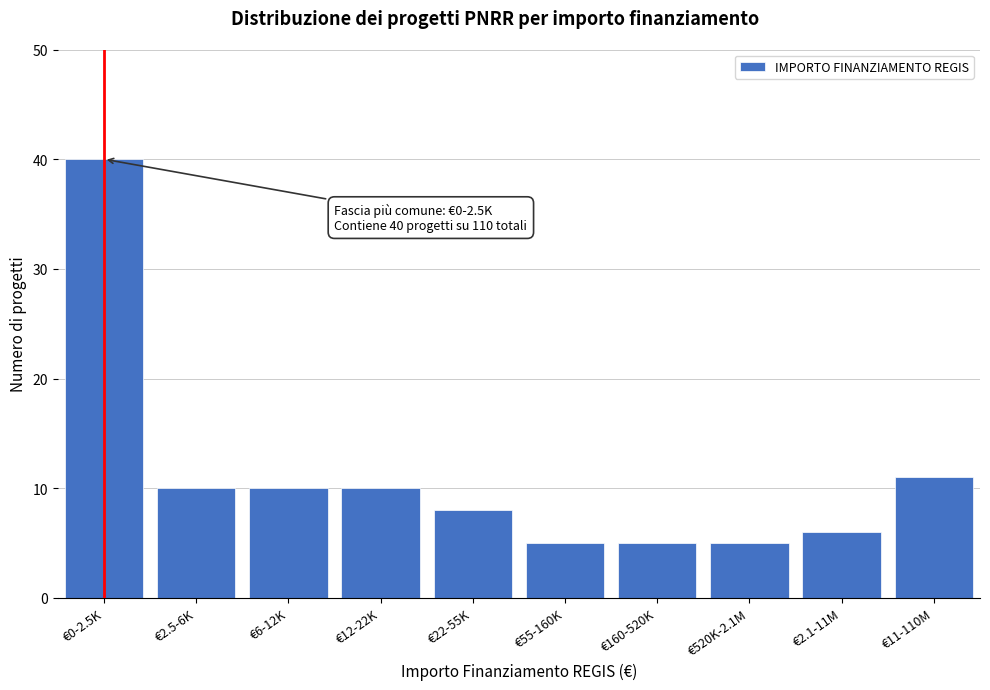

Reading right to left, transcribe all the data shown in this chart.

11	6	5	5	5	8	10	10	10	40